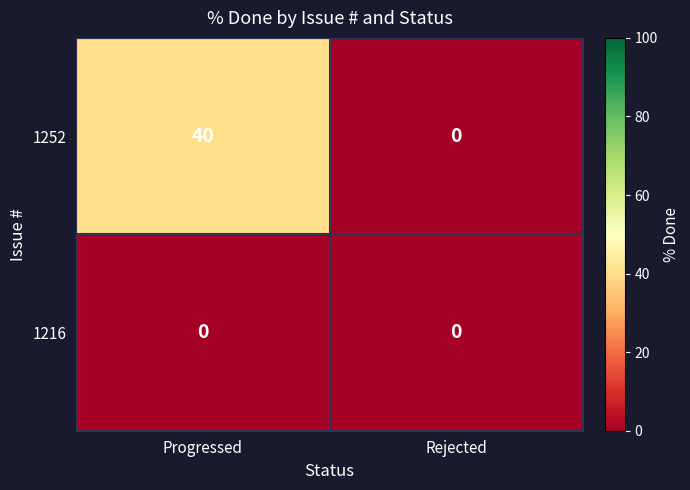

Reading right to left, list all the values displayed in this chart.

1252: Rejected=0	Progressed=40
1216: Rejected=0	Progressed=0